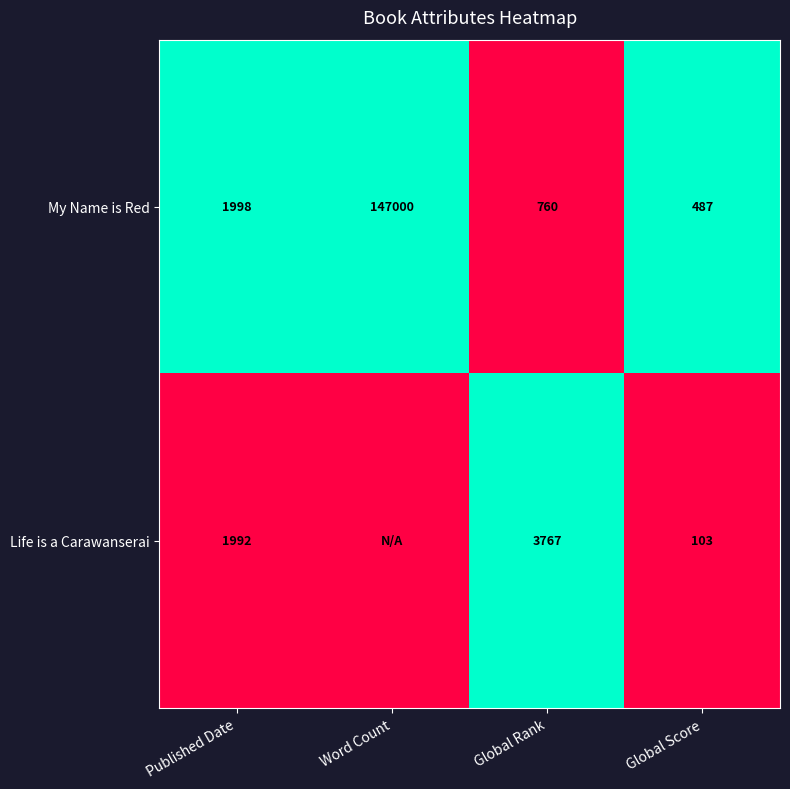

Is the value of My Name is Red at Global Score greater than the value of Life is a Carawanserai at Global Rank?

No